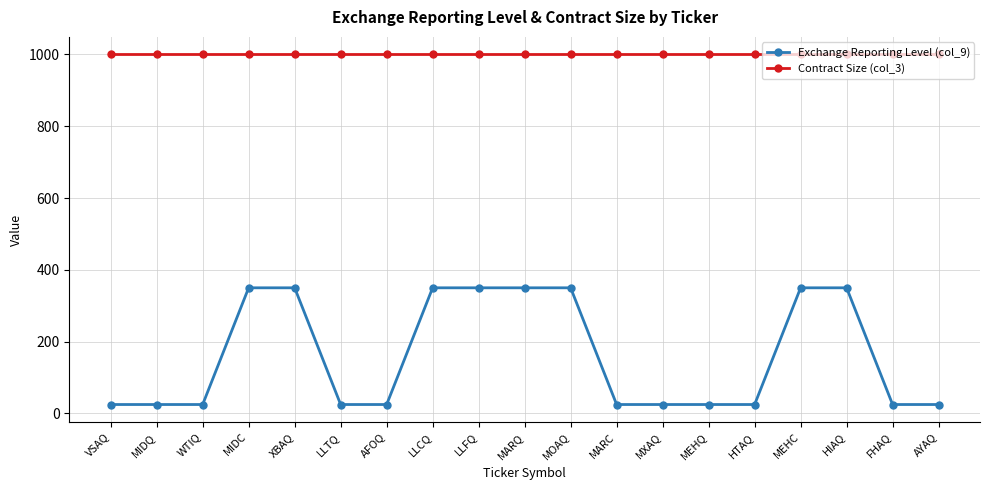

What is the total value across all series at WTIQ?

1025